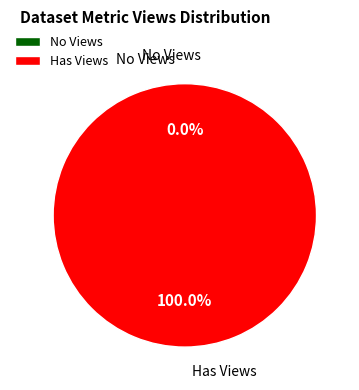

To the nearest percent, what is the difference between the 5ae9e0c2c8d8c9146d44ccbe and 649d0fe4078190ea90217711 slice percentages?

100%